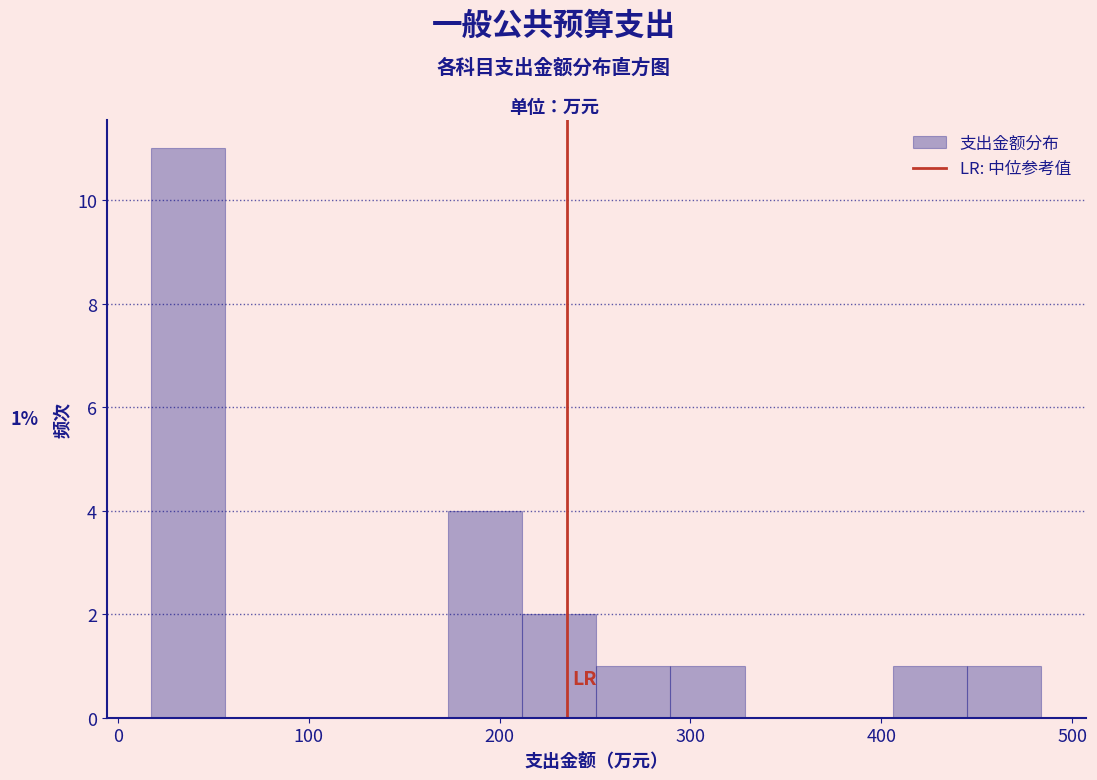

Around what value on the x-axis is the tallest bar? Give the approximate position of its centre, as read against the axis.

40